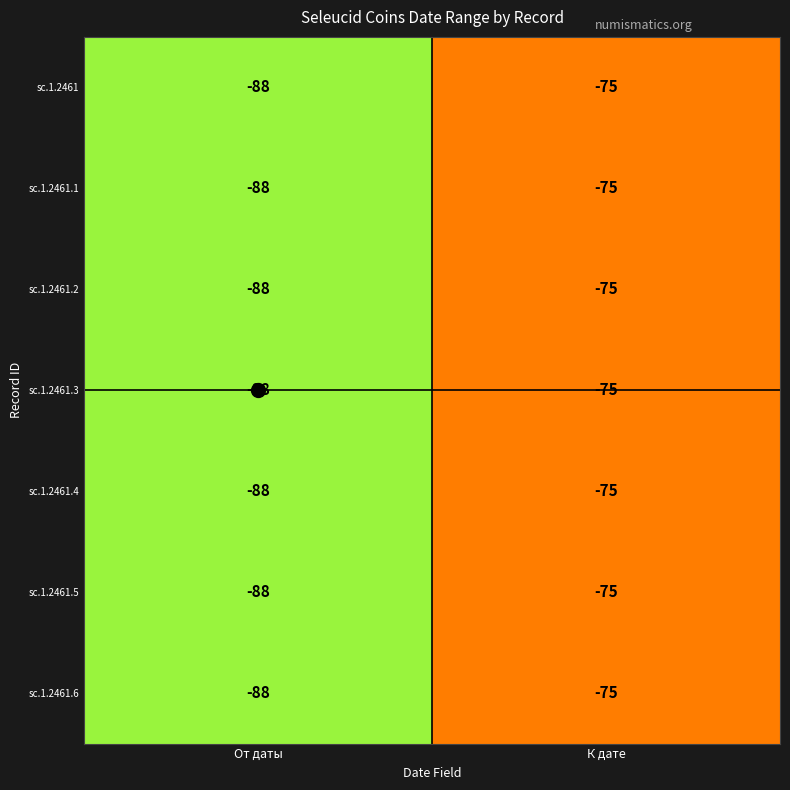

What is the total value across all series at К дате?

-525